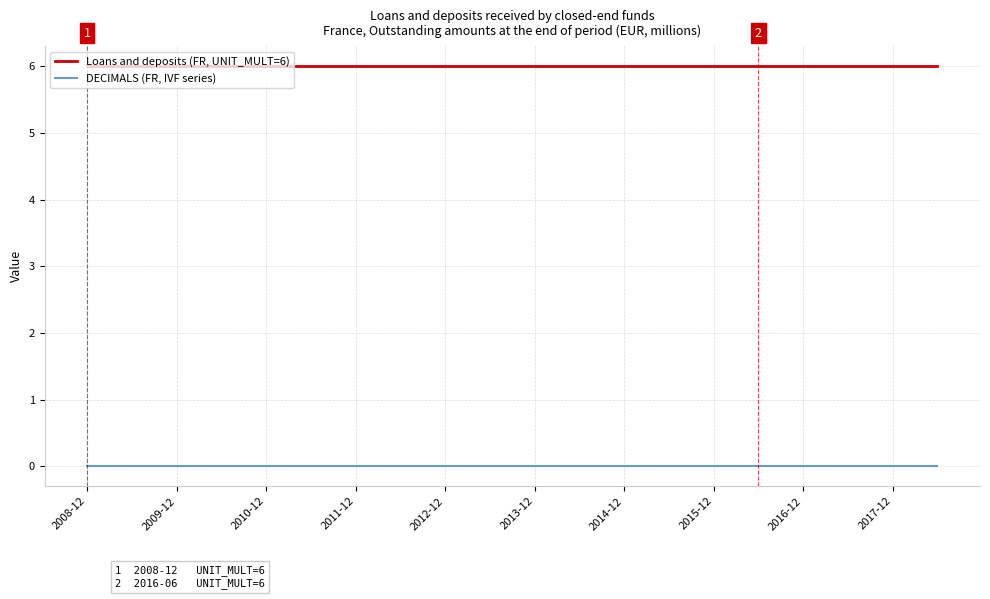

What is the average value of the Loans and deposits (FR, UNIT_MULT=6) series?

6